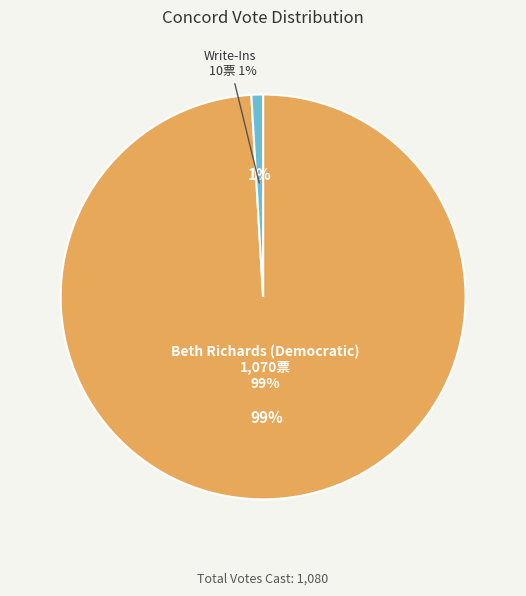

Count the number of slices in the pie.

2